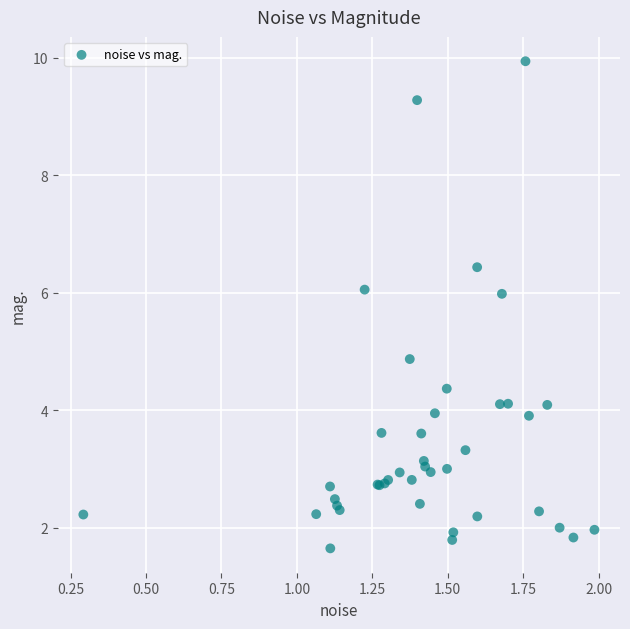

What Y value in the scatter plot is closest to 5?

4.9